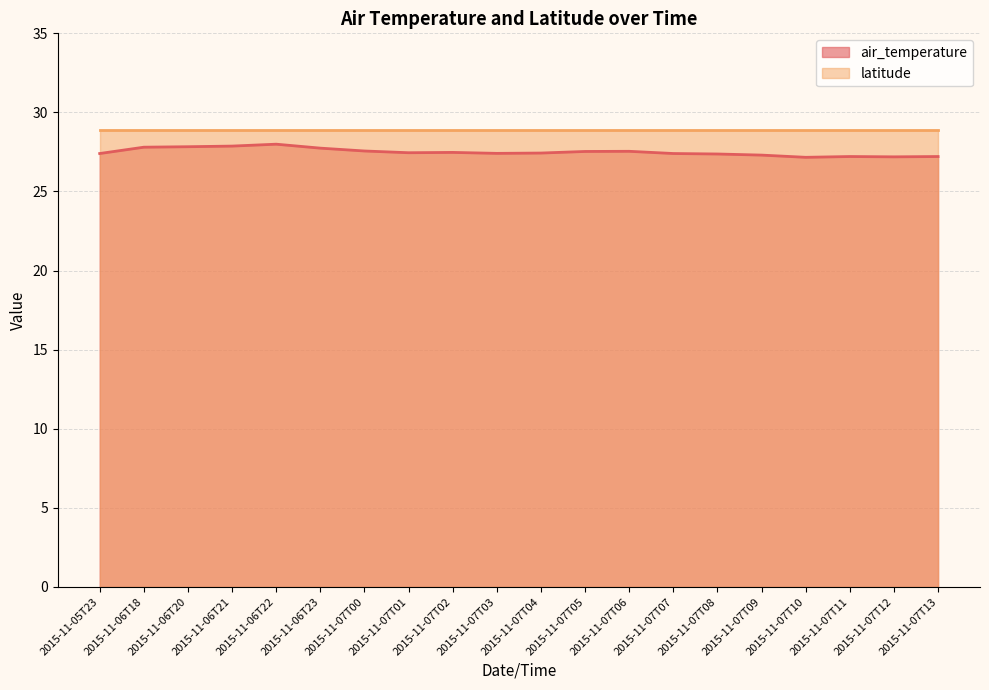

What position from the left is 2015-11-07T13?

20